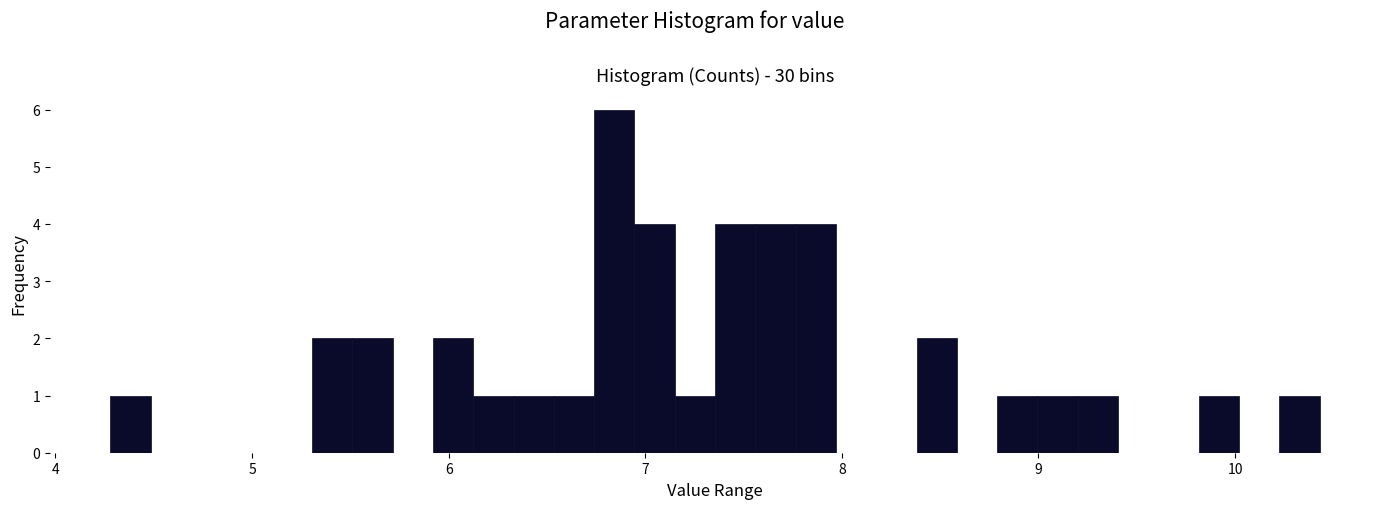

Read against the x-axis, roughly where is the centre of the tallest bar?

6.8